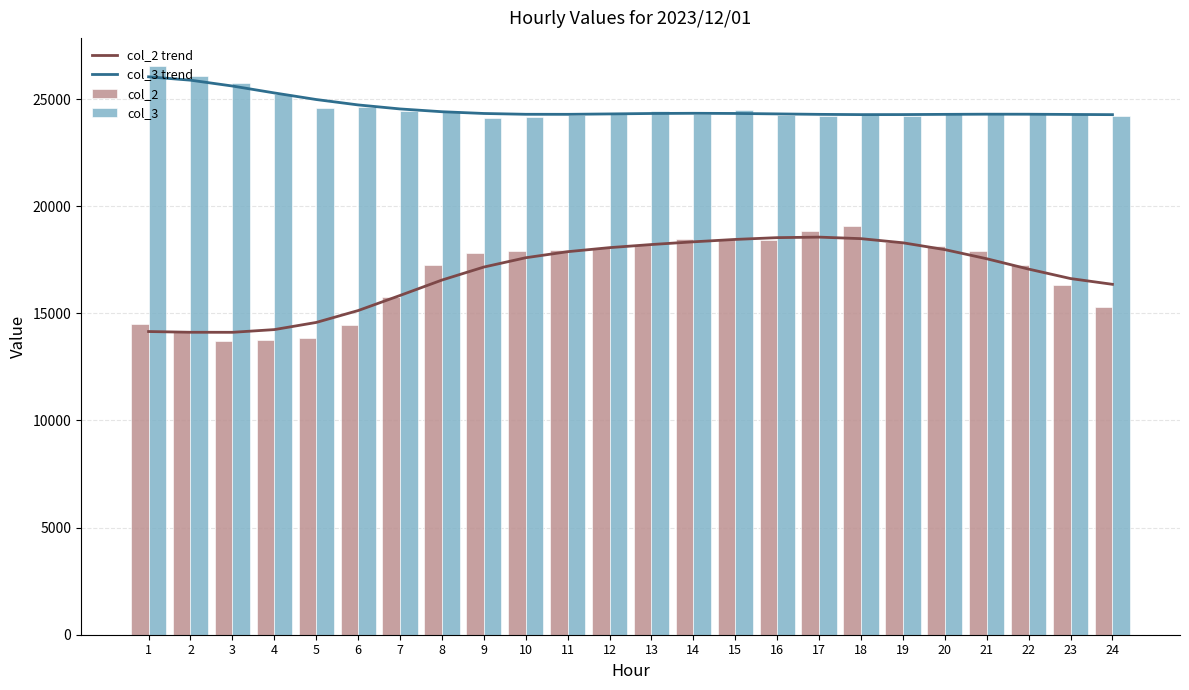

Reading right to left, list all the values displayed in this chart.

col_2 trend: 16352.7	16621.9	17063.2	17546.4	17972.4	18291.0	18484.0	18555.4	18530.9	18447.9	18336.4	18209.8	18064.6	17876.1	17593.6	17158.7	16551.8	15832.3	15128.4	14573.5	14239.6	14113.0	14115.3	14149.2
col_3 trend: 24270.9	24280.4	24290.8	24292.8	24284.9	24274.6	24272.7	24284.7	24306.4	24326.6	24334.4	24325.4	24304.8	24286.2	24288.0	24325.8	24407.5	24537.7	24724.9	24977.1	25284.6	25607.1	25879.9	26037.0
col_2: 15295.0	16323.0	17264.0	17901.0	18158.0	18307.0	19090.0	18846.0	18408.0	18451.0	18456.0	18208.0	18030.0	17948.0	17889.0	17833.0	17251.0	15738.0	14459.0	13865.0	13767.0	13728.0	14105.0	14488.0
col_3: 24195.0	24296.0	24338.0	24357.0	24313.0	24203.0	24241.0	24222.0	24274.0	24479.0	24292.0	24422.0	24298.0	24275.0	24179.0	24104.0	24456.0	24440.0	24624.0	24595.0	25239.0	25748.0	26088.0	26527.0